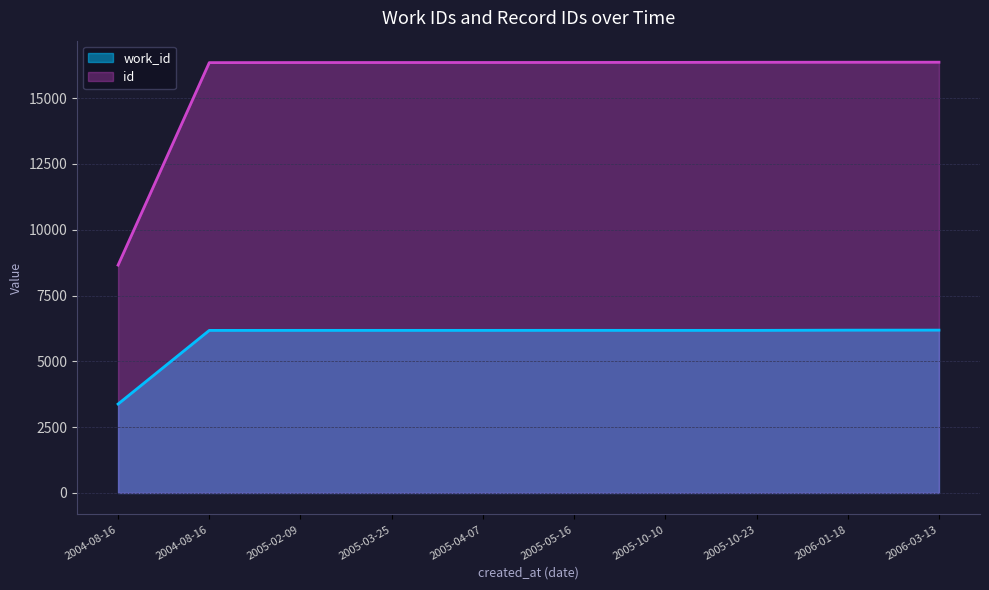

What is the smallest value displayed?

3378